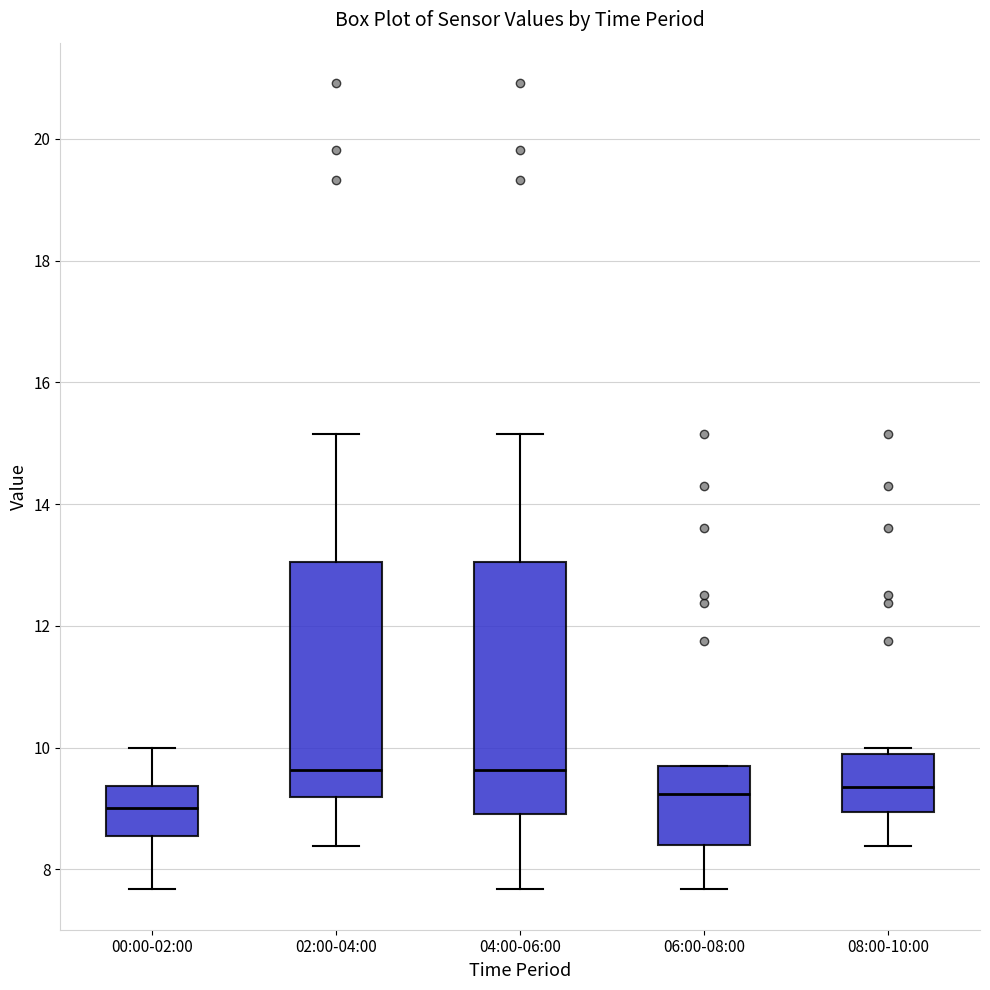

Reading left to right, transcribe this box plot: for each box, give where its median line is, the range the box spans, and where its two whiskers end, as read against the y-axis. The values are not printed on the chart, so give them approximately, as read against the axis.

00:00-02:00: median 9.0, box 8.6 to 9.4, whiskers 7.6 to 10.0
02:00-04:00: median 9.6, box 9.2 to 13.0, whiskers 8.4 to 15.2
04:00-06:00: median 9.6, box 9.0 to 13.0, whiskers 7.6 to 15.2
06:00-08:00: median 9.2, box 8.4 to 9.6, whiskers 7.6 to 9.8
08:00-10:00: median 9.4, box 9.0 to 10.0, whiskers 8.4 to 10.0 (just above the box's upper edge)